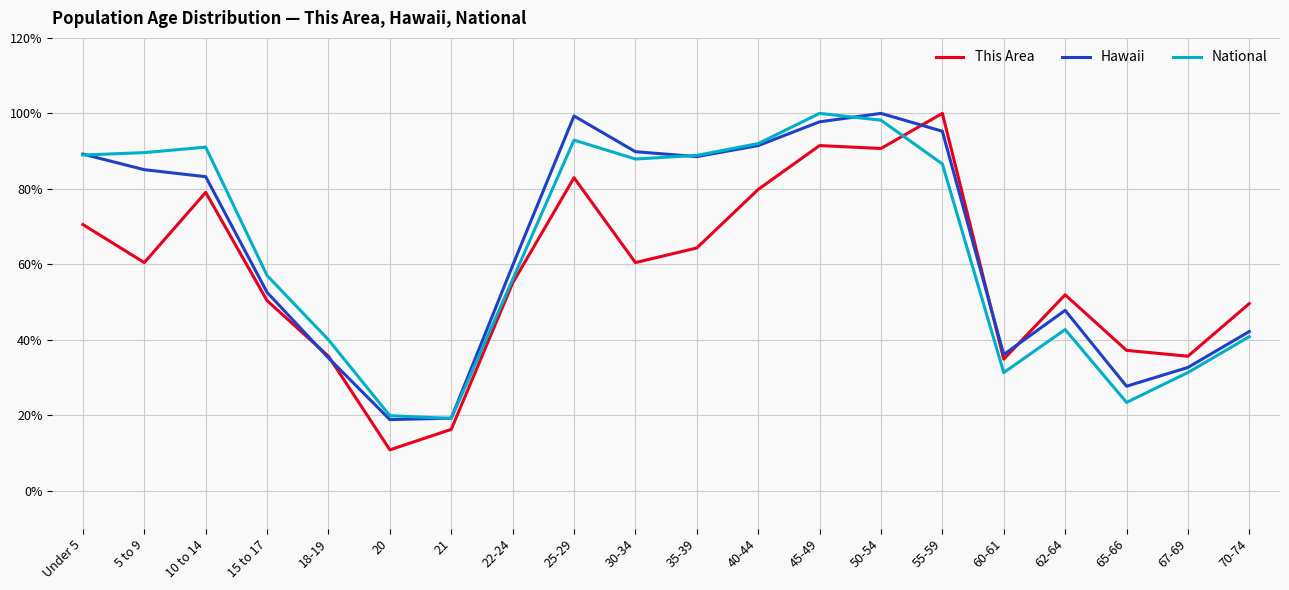

What are all the series names shown in the legend?

This Area, Hawaii, National